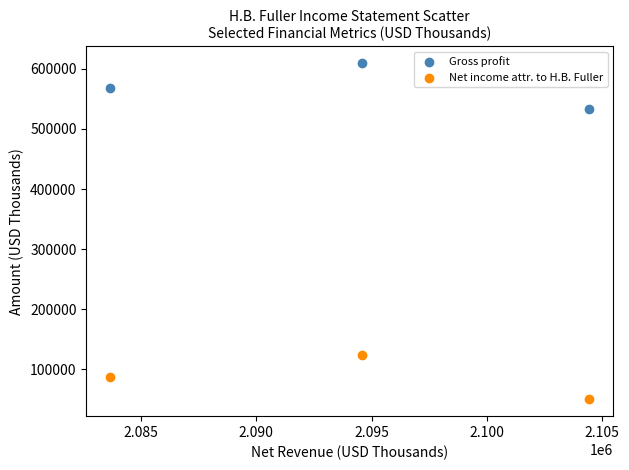

What are all the series names shown in the legend?

Gross profit, Net income attr. to H.B. Fuller